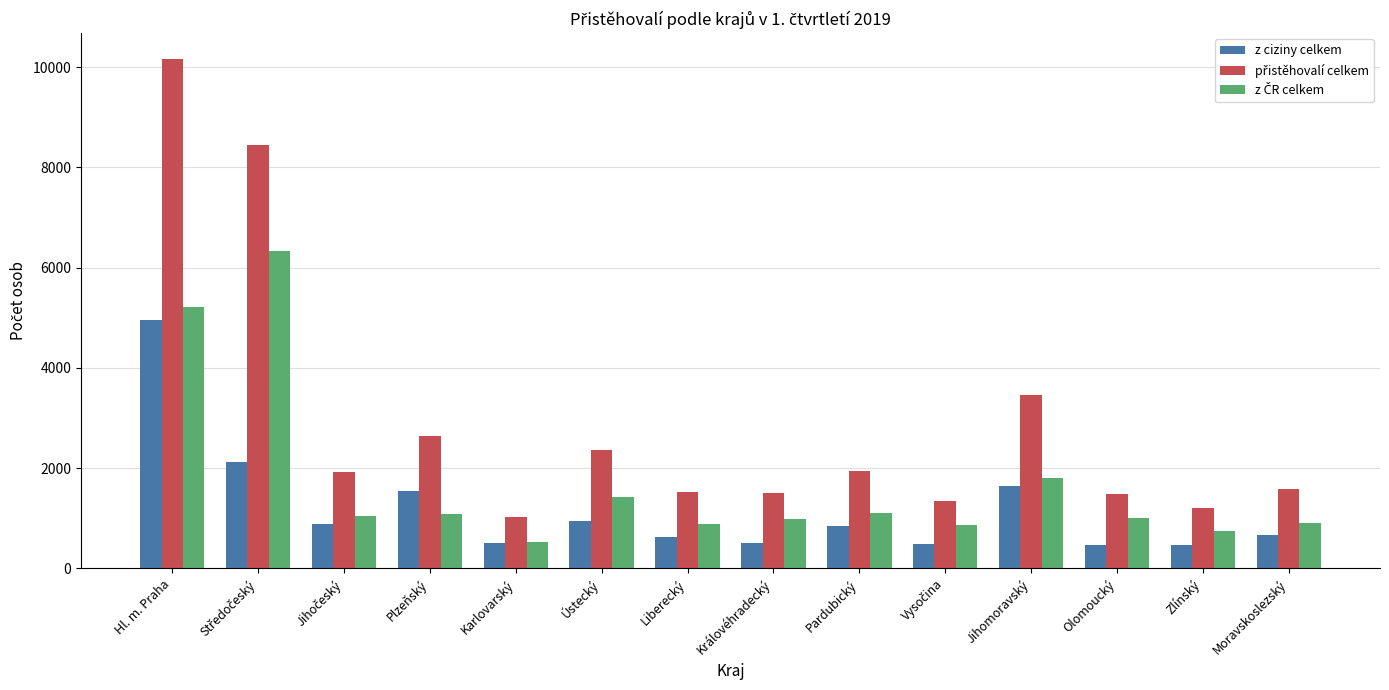

Which label corresponds to the largest value in the chart?

Hl. m. Praha